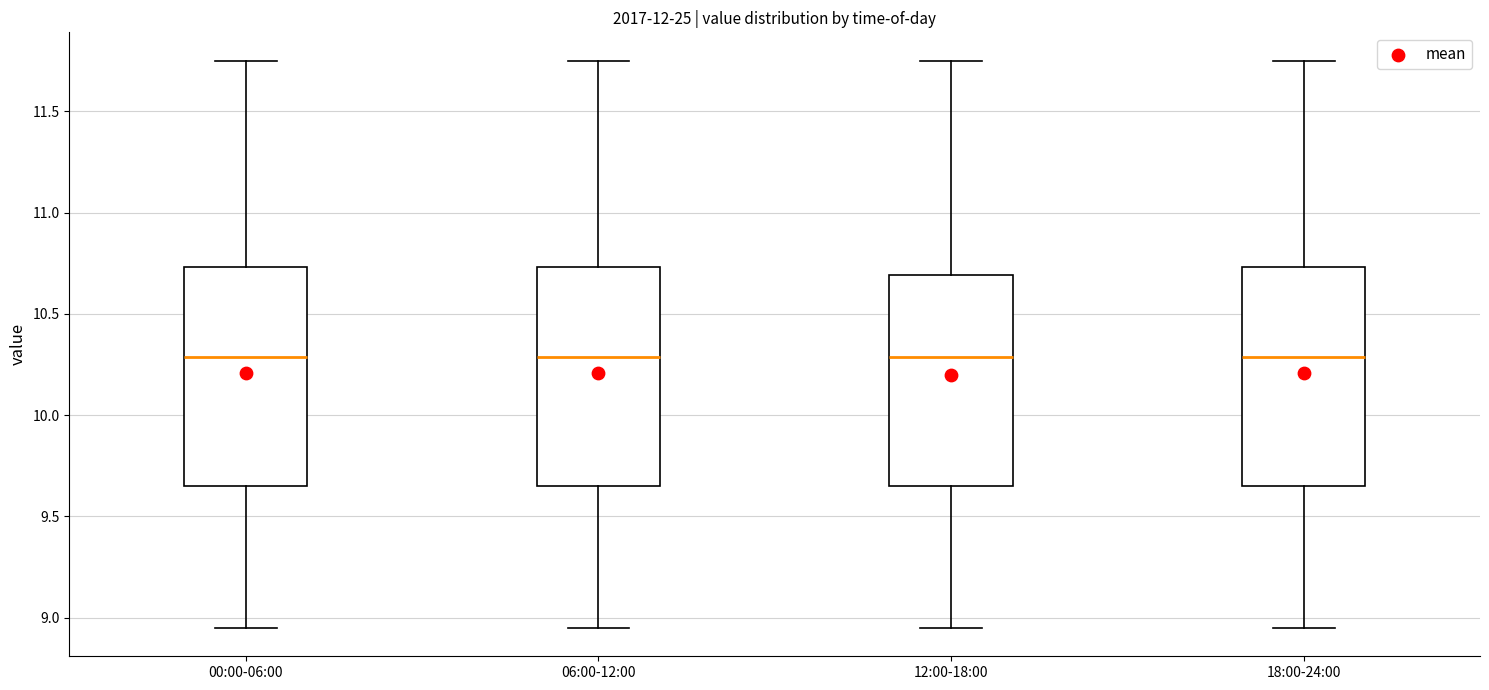

Reading left to right, read every box against the y-axis: the position of its median line, the range the box covers, and the ends of its whiskers. The values are not printed on the chart, so give them approximately, as read against the axis.

00:00-06:00: median 10.30, box 9.65 to 10.75, whiskers 8.95 to 11.75
06:00-12:00: median 10.30, box 9.65 to 10.75, whiskers 8.95 to 11.75
12:00-18:00: median 10.30, box 9.65 to 10.70, whiskers 8.95 to 11.75
18:00-24:00: median 10.30, box 9.65 to 10.75, whiskers 8.95 to 11.75